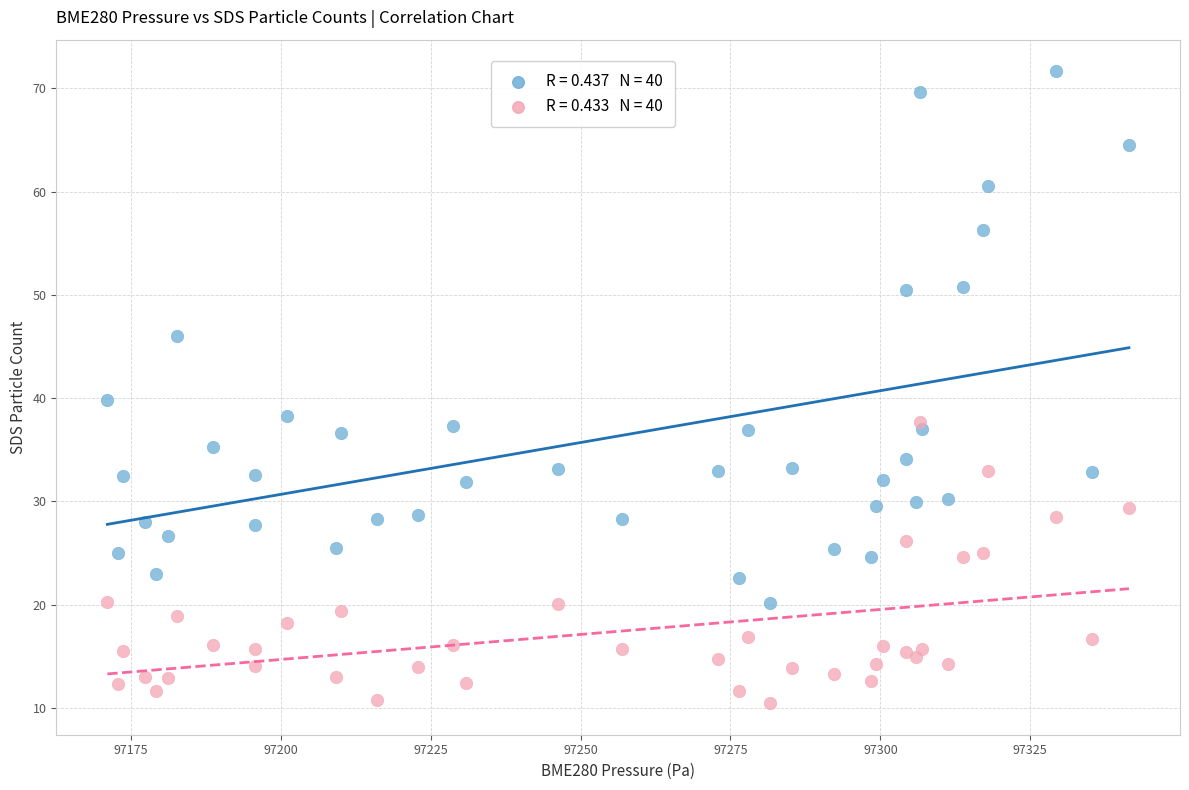

Across all series, what Y value is closest to 41?

39.8